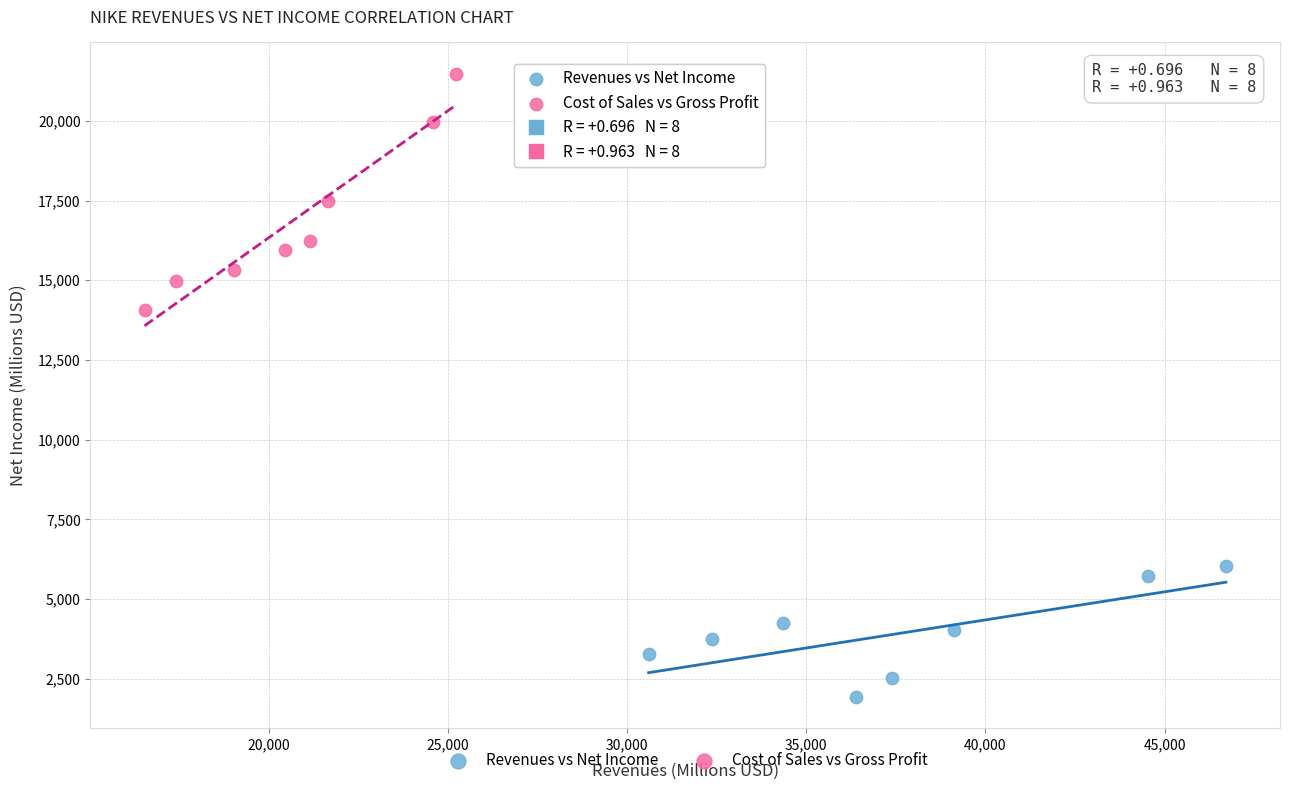

Which series contains the highest Y value?

Cost of Sales vs Gross Profit